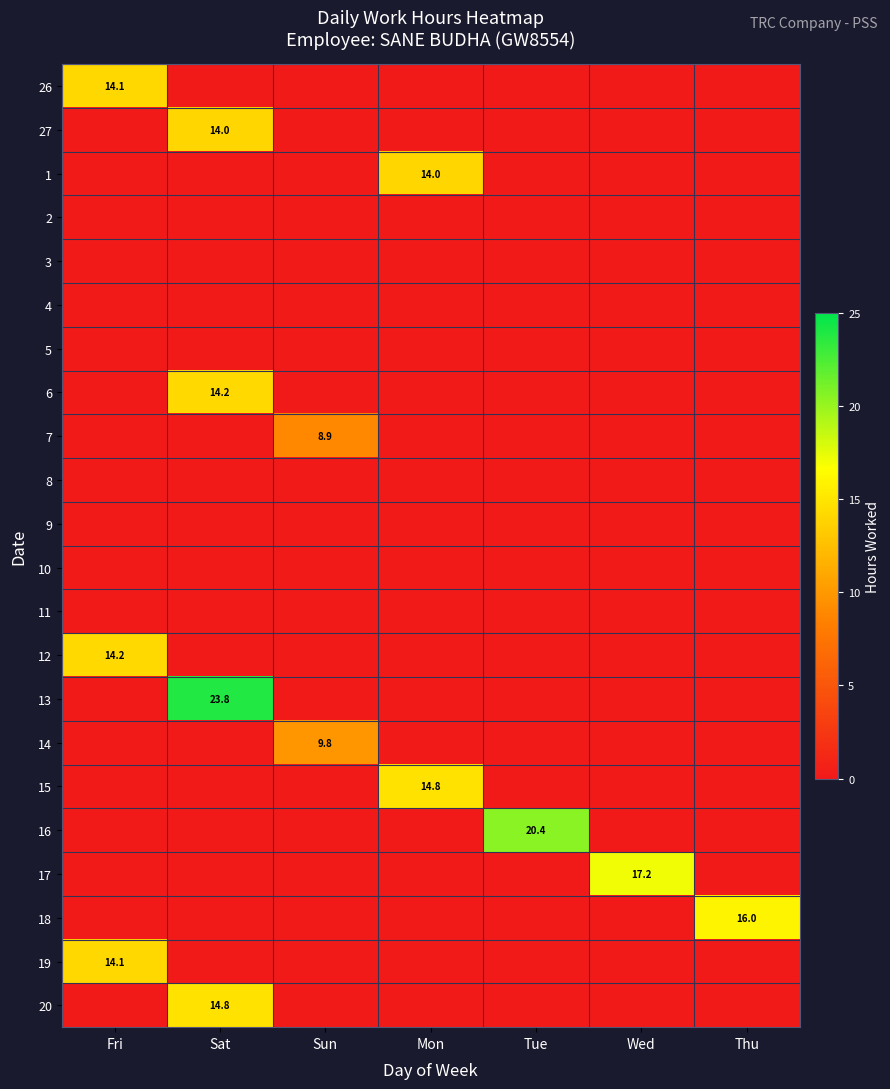

The value of 26 at Fri is 14.1. True or false?

True